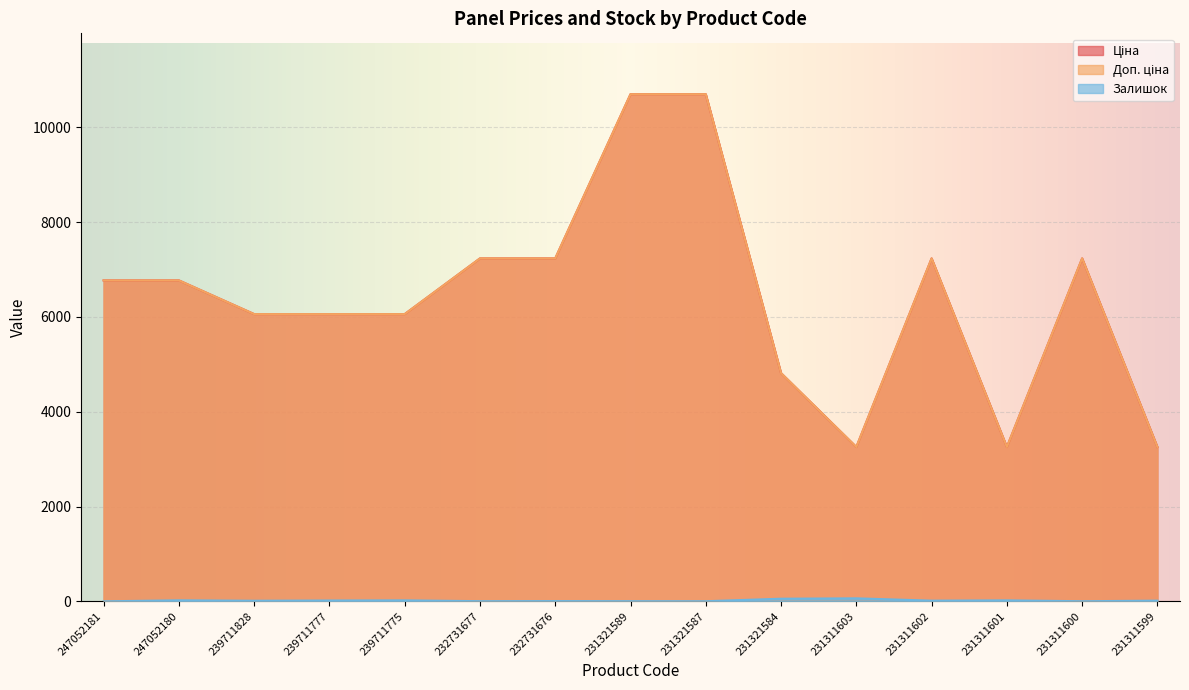

Reading left to right, what are all the values shown in this chart?

Ціна: 6771.4	6771.4	6060.3	6060.3	6060.3	7235.9	7235.9	10700.5	10700.5	4815.2	3256.2	7235.9	3256.2	7235.9	3256.2
Доп. ціна: 6771.4	6771.4	6060.3	6060.3	6060.3	7235.9	7235.9	10700.5	10700.5	4815.0	3256.0	7235.9	3256.0	7235.9	3256.0
Залишок: 0.0	21.0	12.0	17.0	20.0	3.0	5.0	3.0	2.0	55.0	63.0	14.0	20.0	2.0	14.0